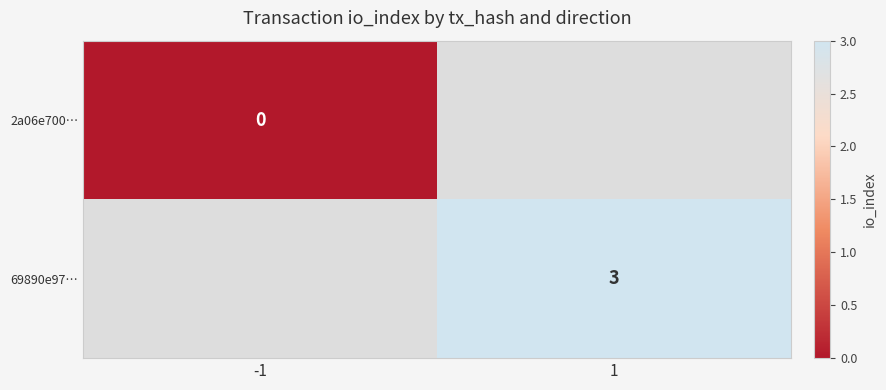

What is the maximum value shown in the chart?

3.0